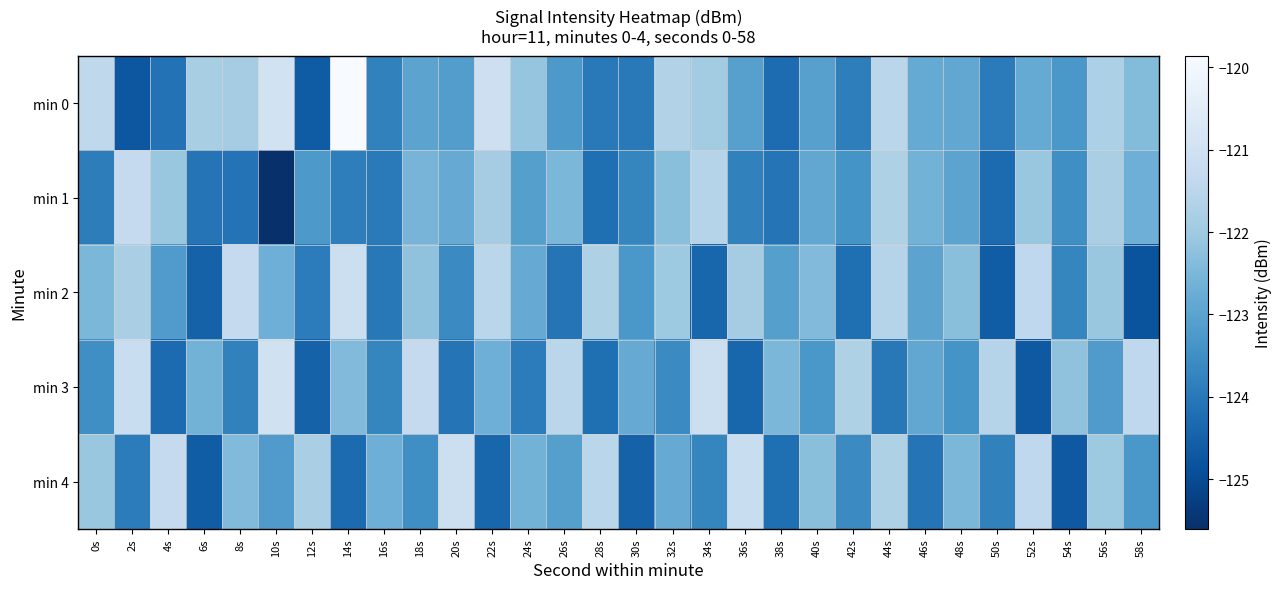

At which category is the sum across all series the highest?

44s